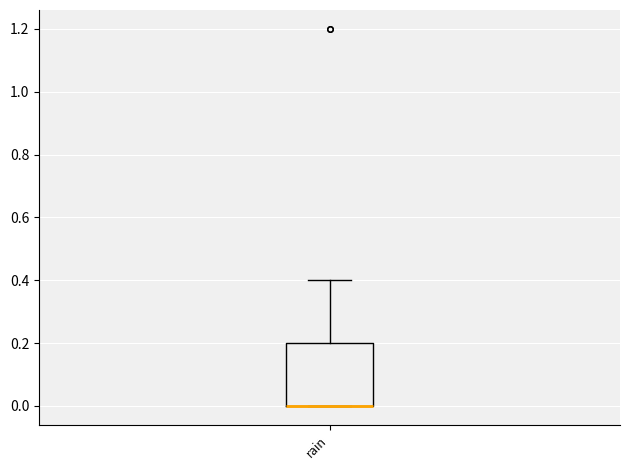

Read this box plot against the y-axis: the position of the median line, the range covered by the box, and the ends of both whiskers. The values are not printed on the chart, so give them approximately, as read against the axis.

median 0.0 (drawn on the box's lower edge), box 0.0 to 0.2, whiskers 0.0 to 0.4